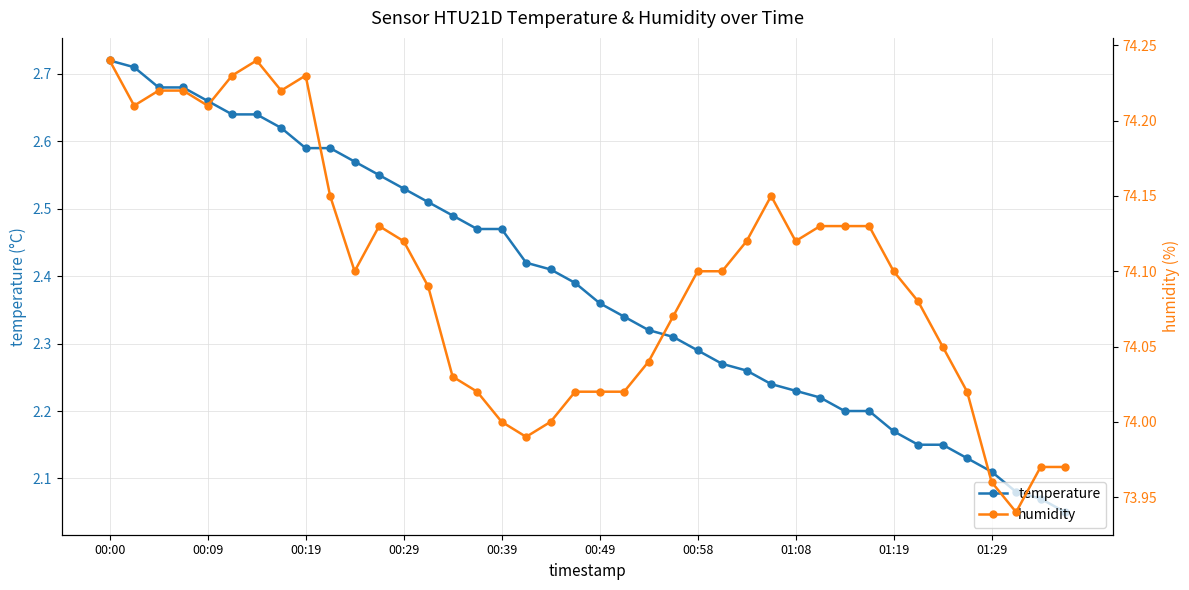

Is it true that temperature equals 3.5 at 00:49?

False